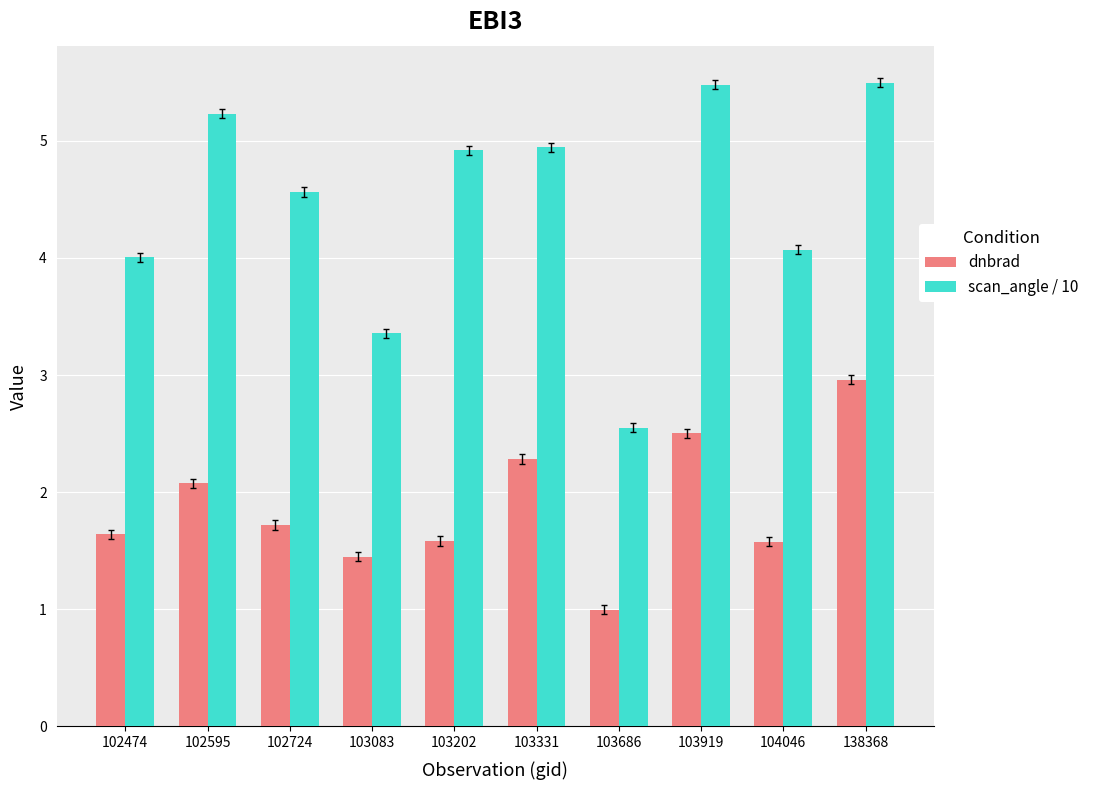

The scan_angle / 10 series shows 2.4 at 102724. True or false?

False